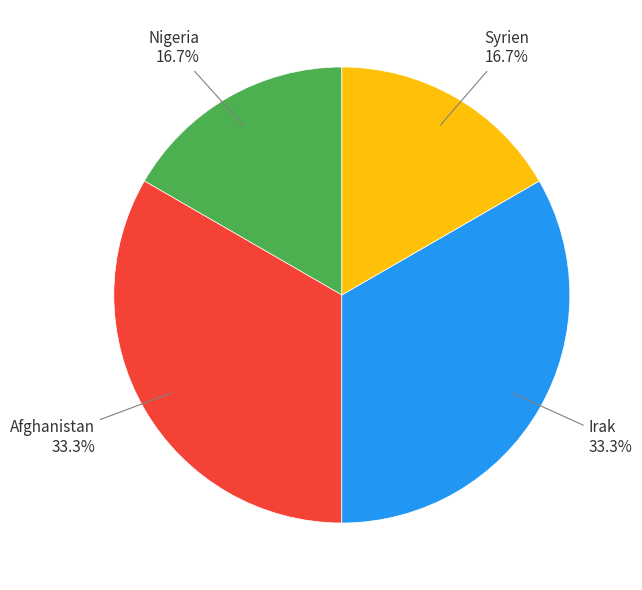

What percentage do Nigeria and Irak together represent?

50.0%